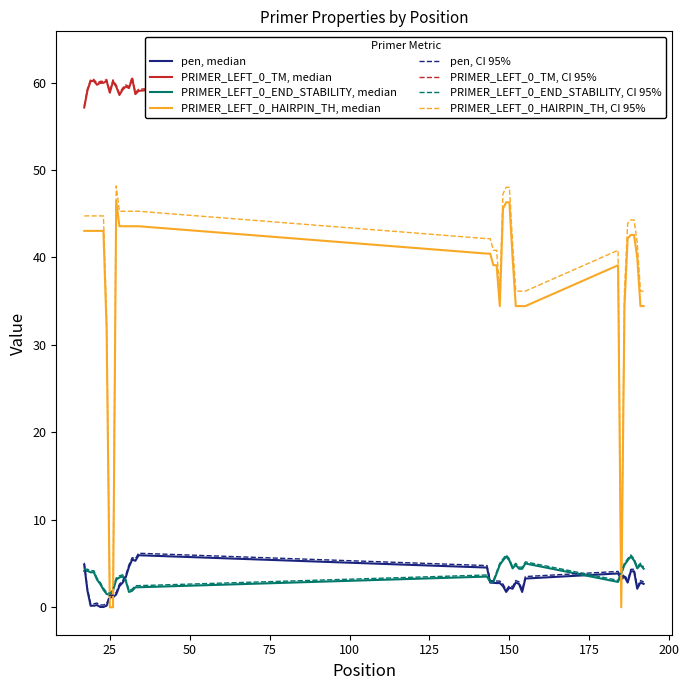

Does the chart display data point markers on the line(s)?

No